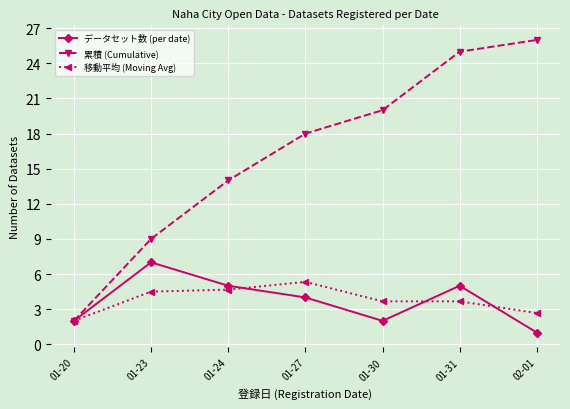

At which category is the sum across all series the highest?

01-31